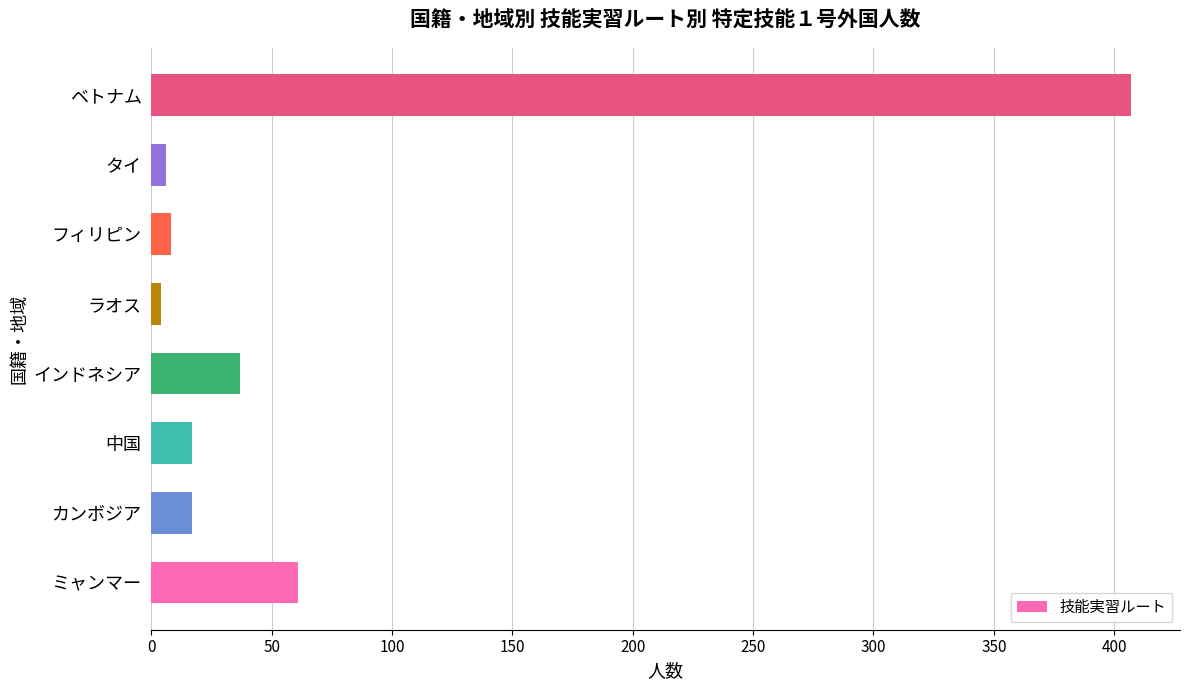

Reading bottom to top, list all the values displayed in this chart.

ミャンマー=61	カンボジア=17	中国=17	インドネシア=37	ラオス=4	フィリピン=8	タイ=6	ベトナム=407